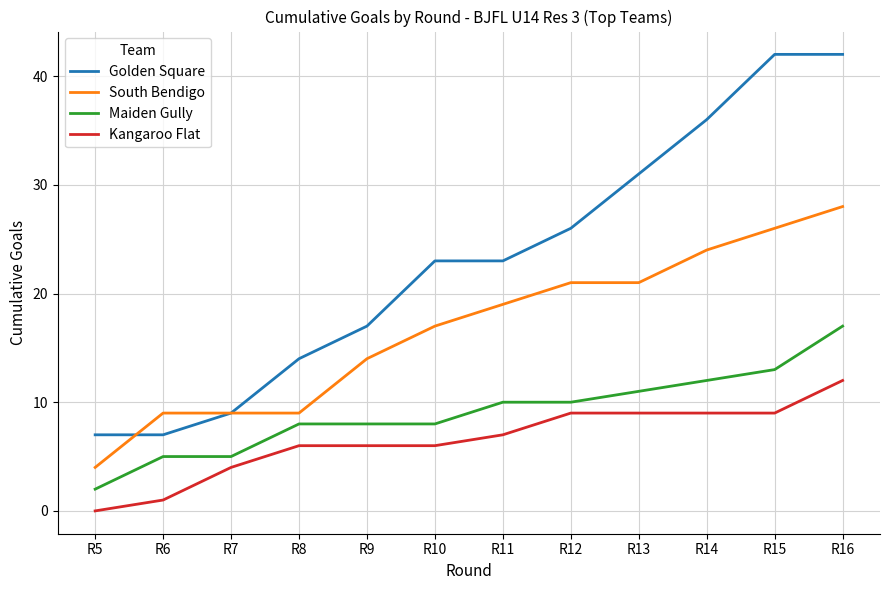

True or false: Maiden Gully and South Bendigo cross at least once.

False